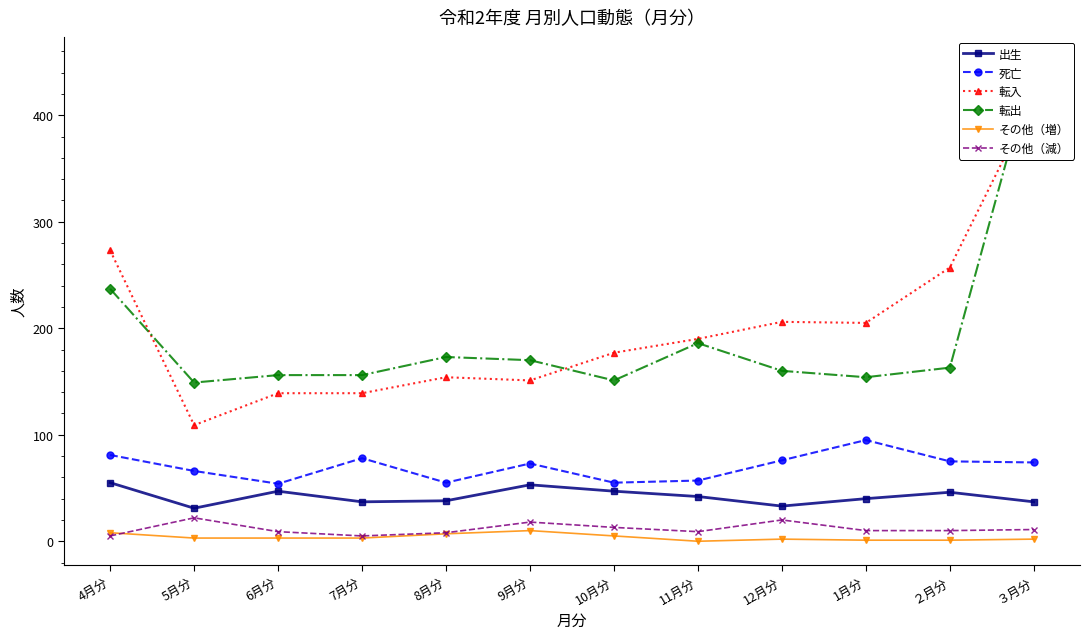

Reading left to right, what are all the values shown in this chart?

出生: 55	31	47	37	38	53	47	42	33	40	46	37
死亡: 81	66	54	78	55	73	55	57	76	95	75	74
転入: 273	109	139	139	154	151	177	190	206	205	257	416
転出: 237	149	156	156	173	170	151	186	160	154	163	451
その他（増）: 8	3	3	3	7	10	5	0	2	1	1	2
その他（減）: 5	22	9	5	8	18	13	9	20	10	10	11